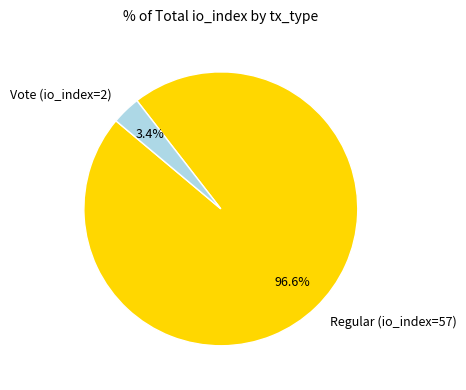

Between Vote (io_index=2) and Regular (io_index=57), which is larger?

Regular (io_index=57)